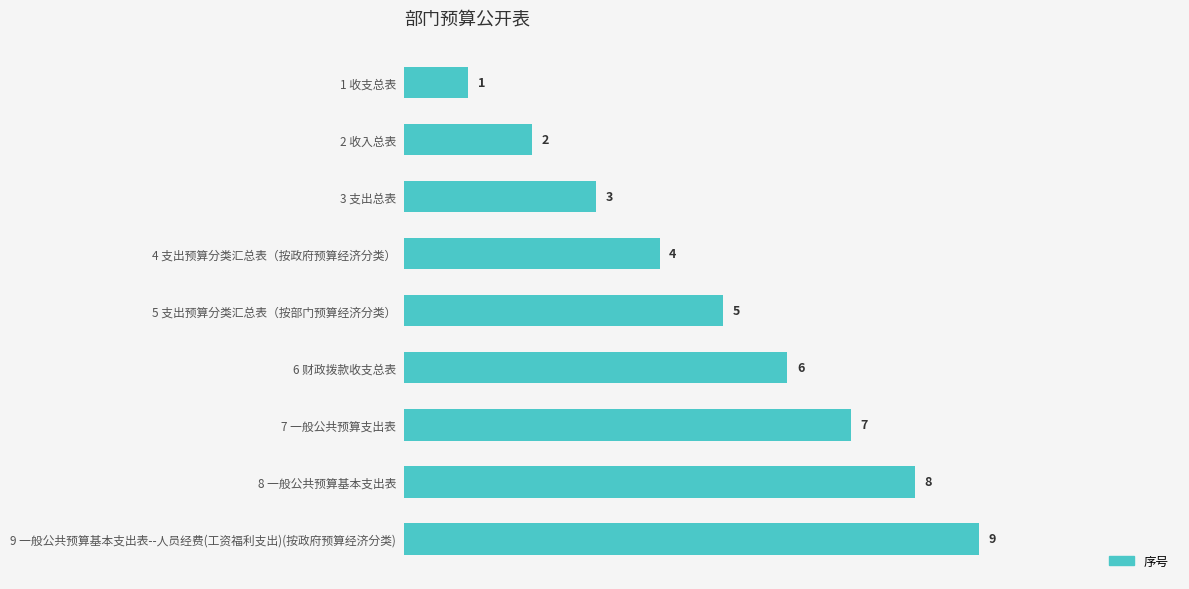

What is the sum of all values?

45